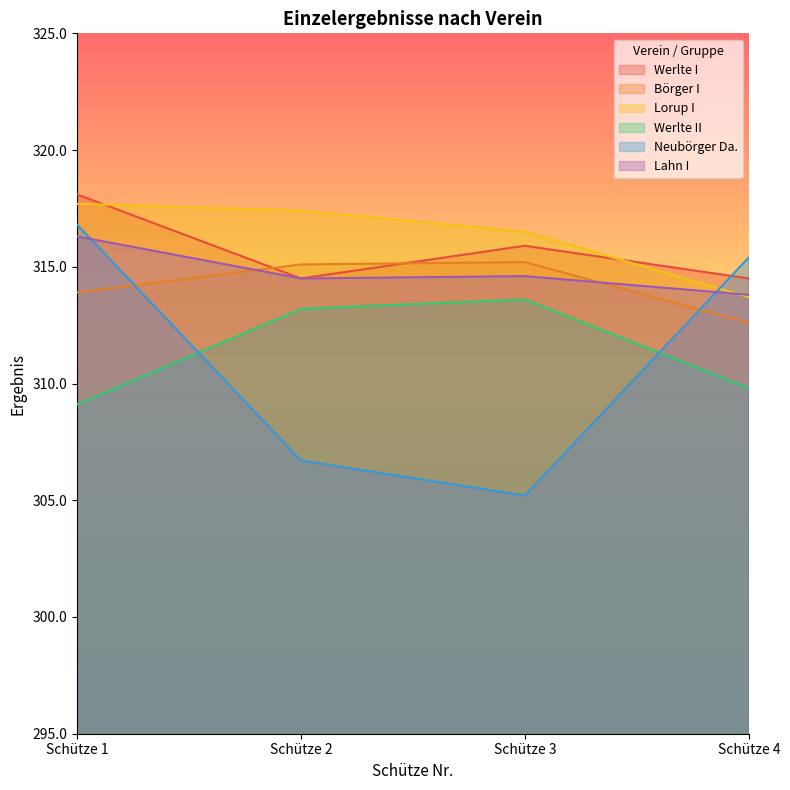

What is the total value across all series at Schütze 1?

1891.9